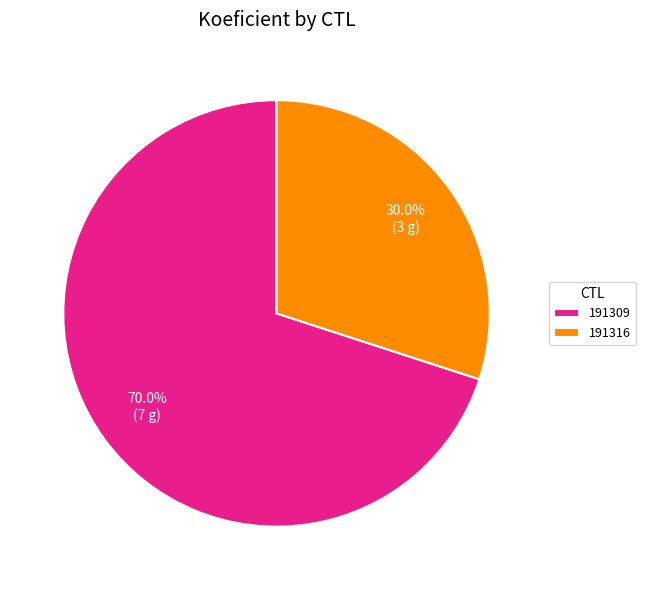

What is the smallest slice in the pie chart?

191316